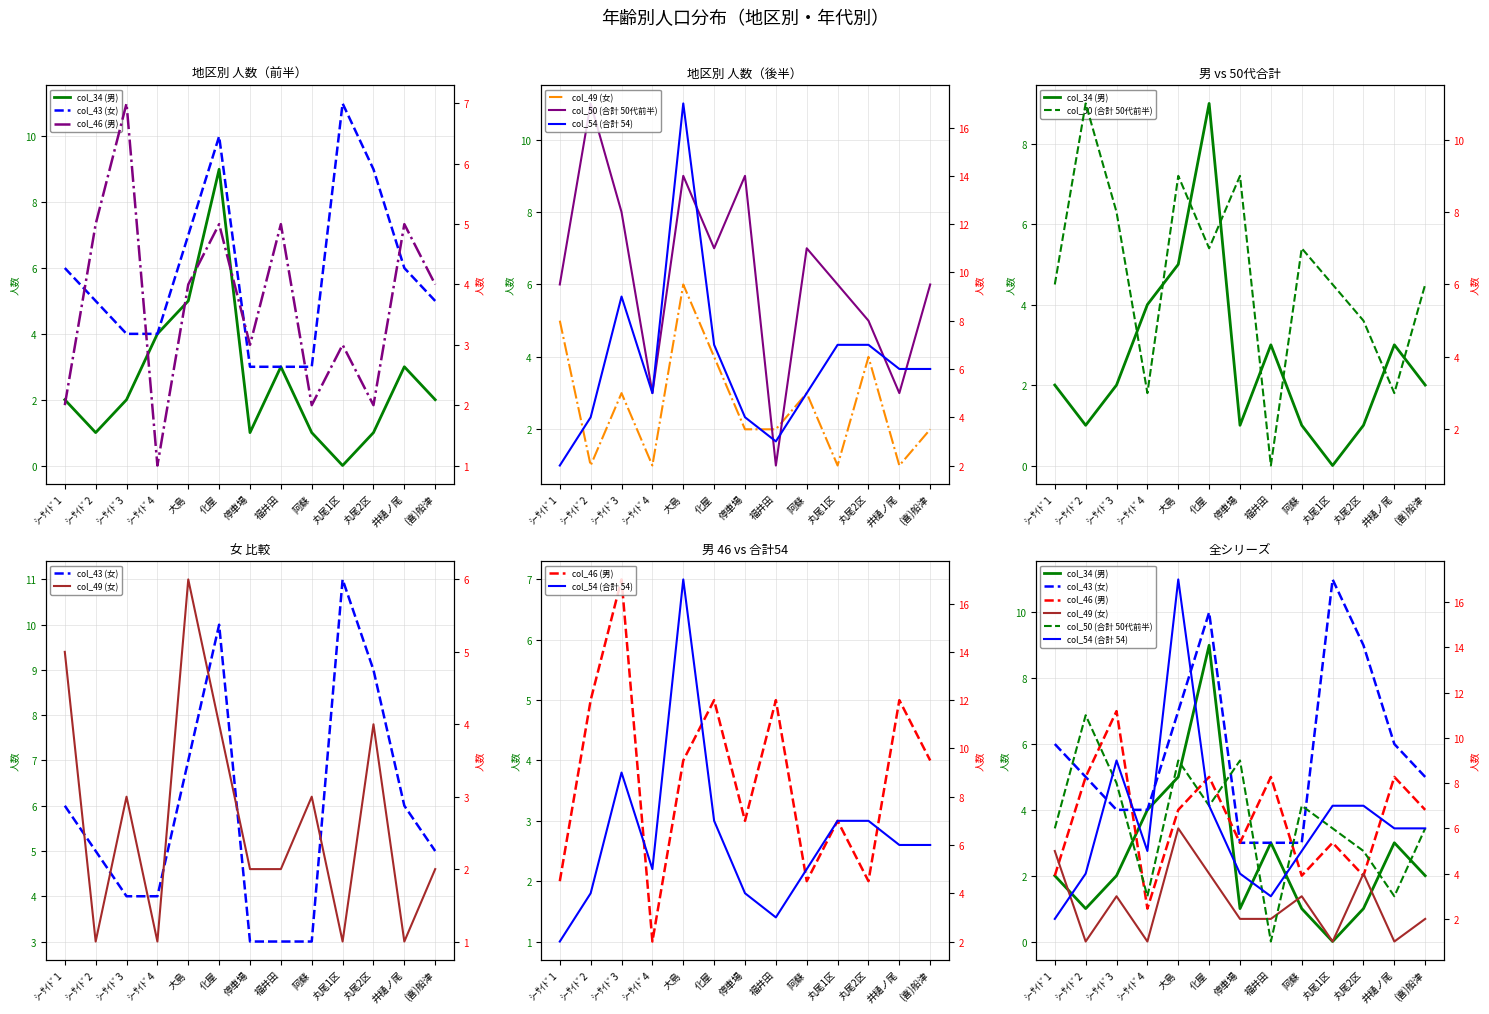

Which category has the highest value in the col_46 (男) series?

ｼｰｻｲﾄﾞ3